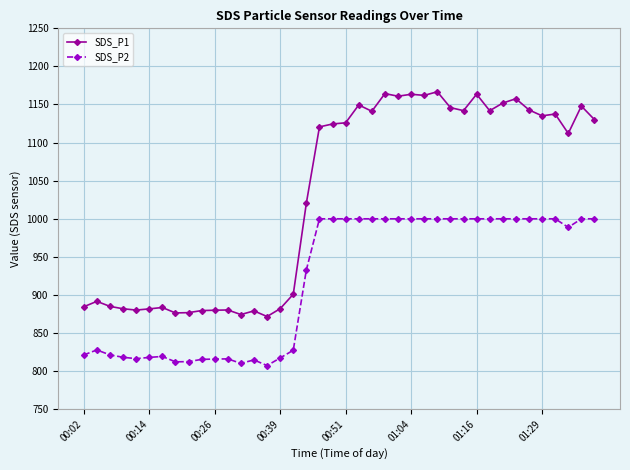

True or false: SDS_P2 and SDS_P1 cross at least once.

False